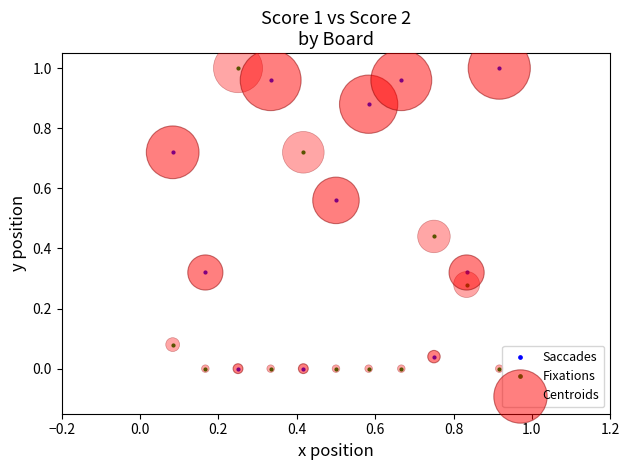

In Saccades, how many points are higher than both neighbors (excluding endpoints)?

2